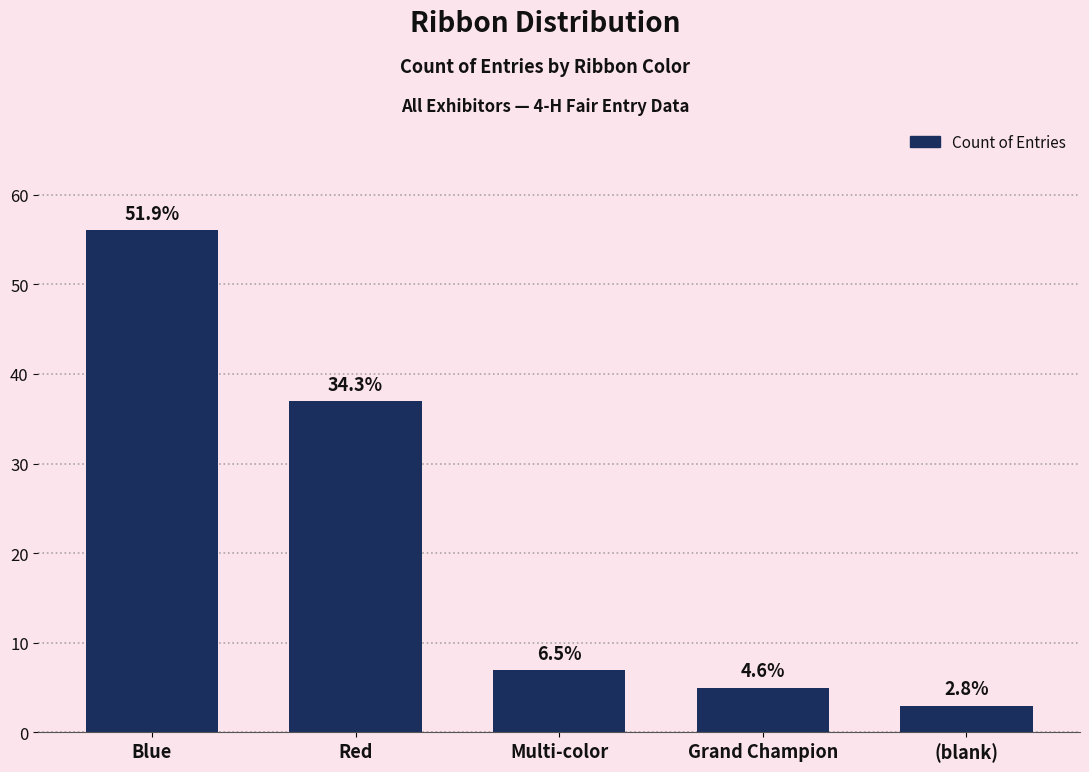

Are the bars horizontal?

No